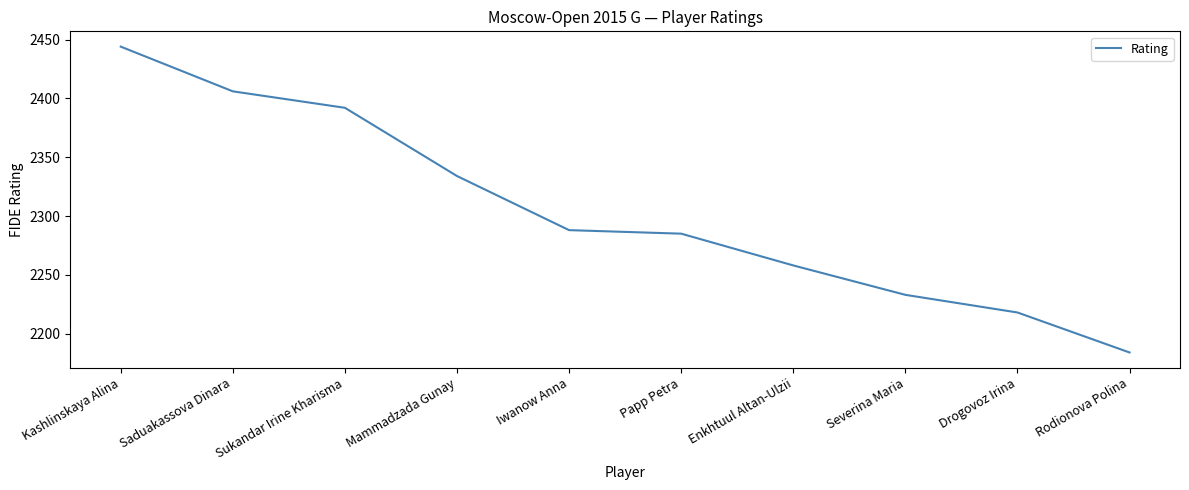

True or false: the data shows 3877 at Drogovoz Irina.

False